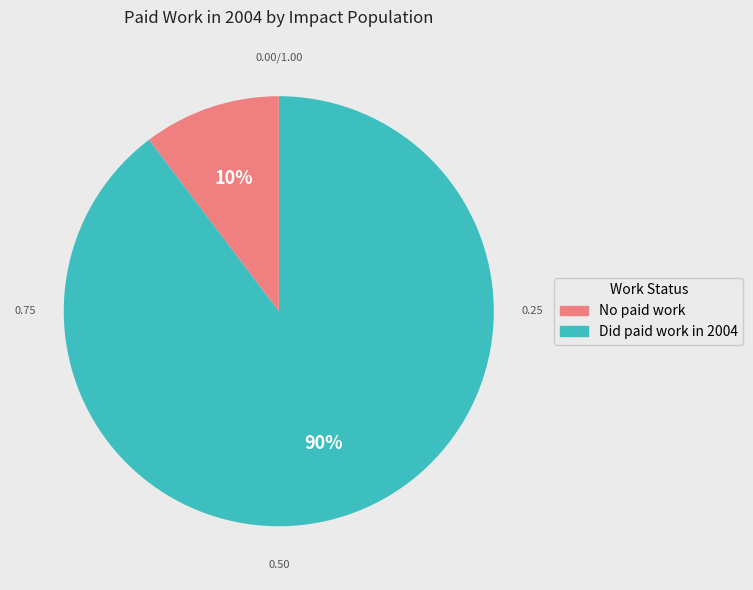

Is there any slice that represents more than half of the pie?

Yes